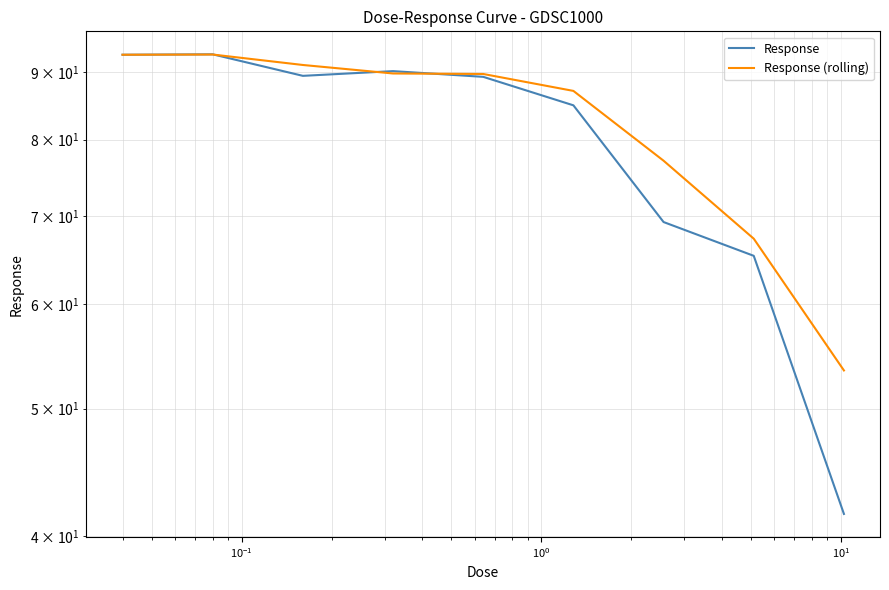

Does the chart display data point markers on the line(s)?

No